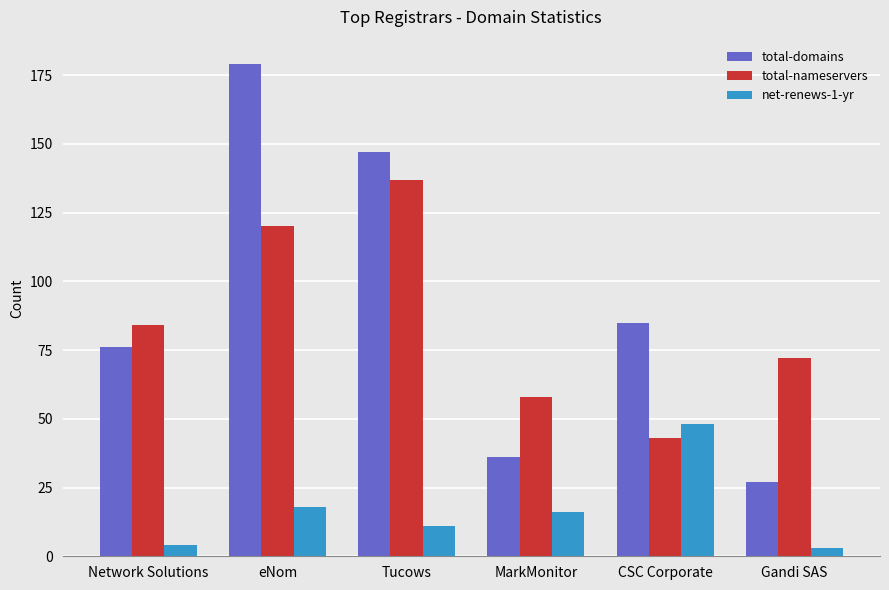

Which series has the largest range (max minus min)?

total-domains